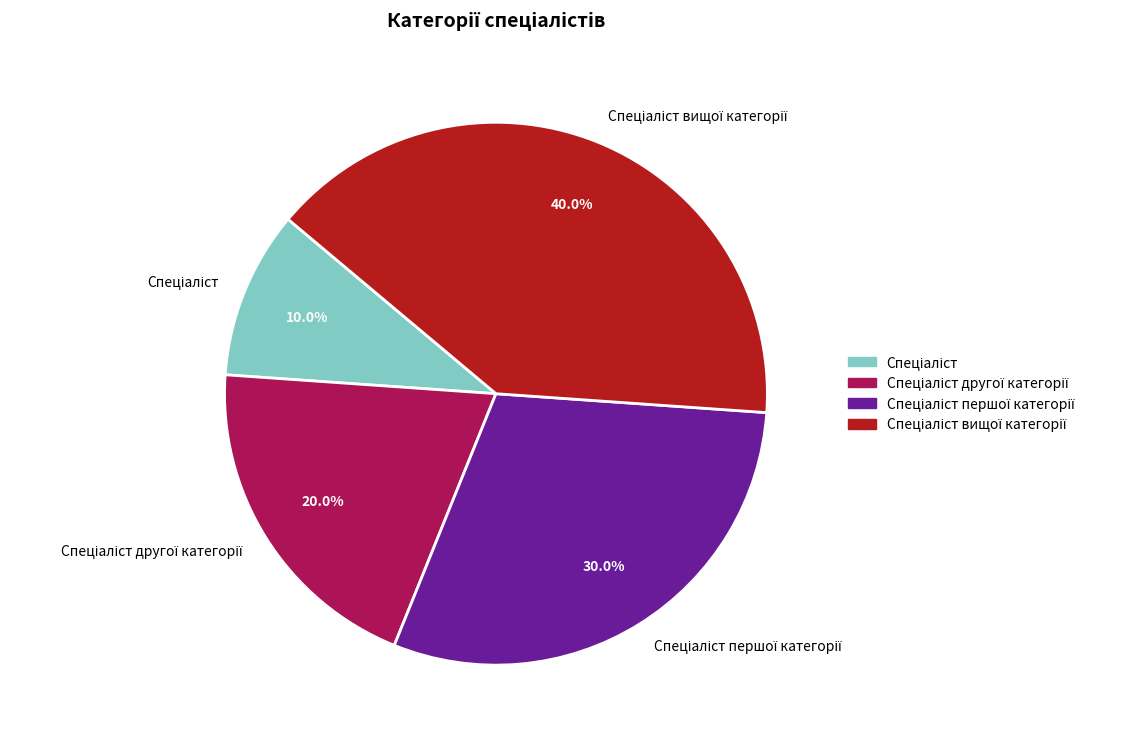

Is there any slice that represents more than half of the pie?

No